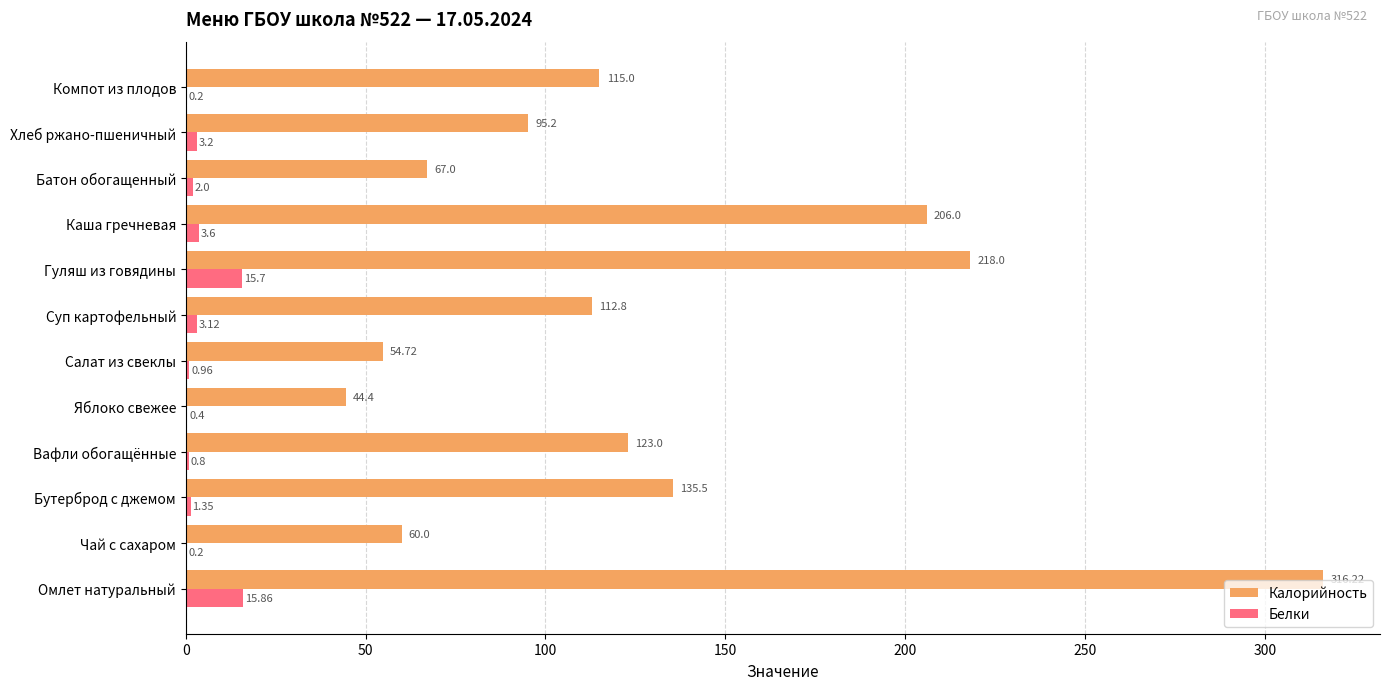

Where is Калорийность nearest to the value 180?

Каша гречневая